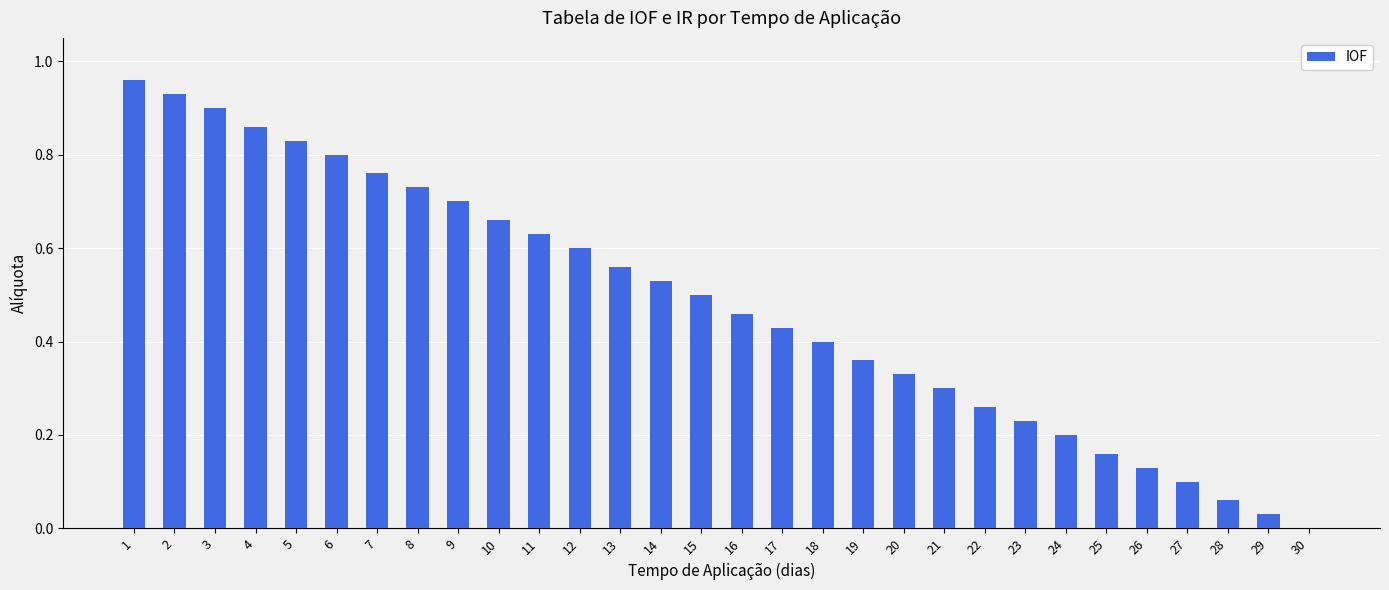

What is the sum of all values?

14.4